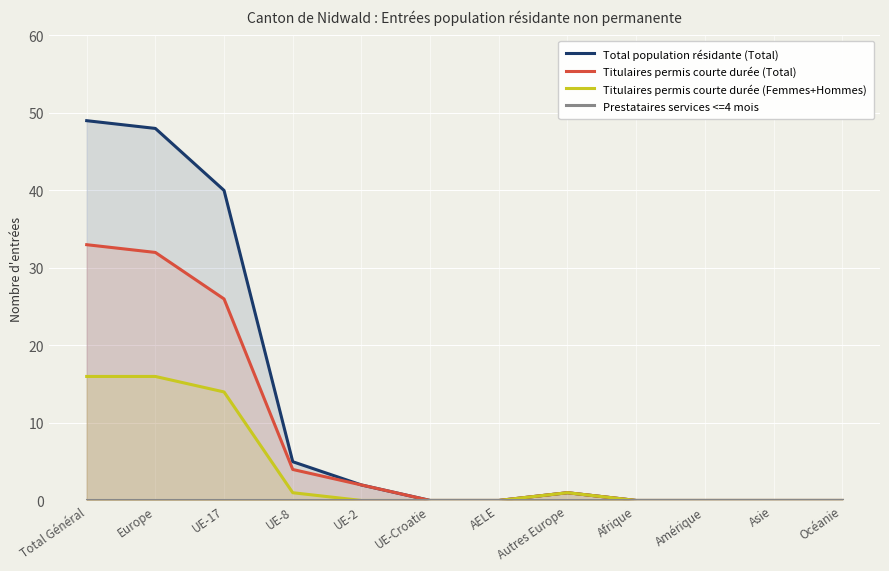

In Titulaires permis courte durée (Femmes+Hommes), how many points are higher than both neighbors (excluding endpoints)?

1